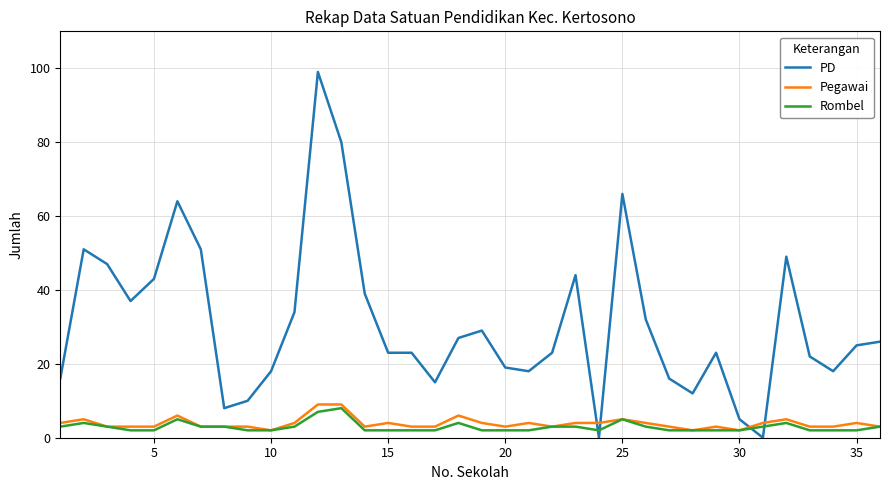

Which series has the largest range (max minus min)?

PD